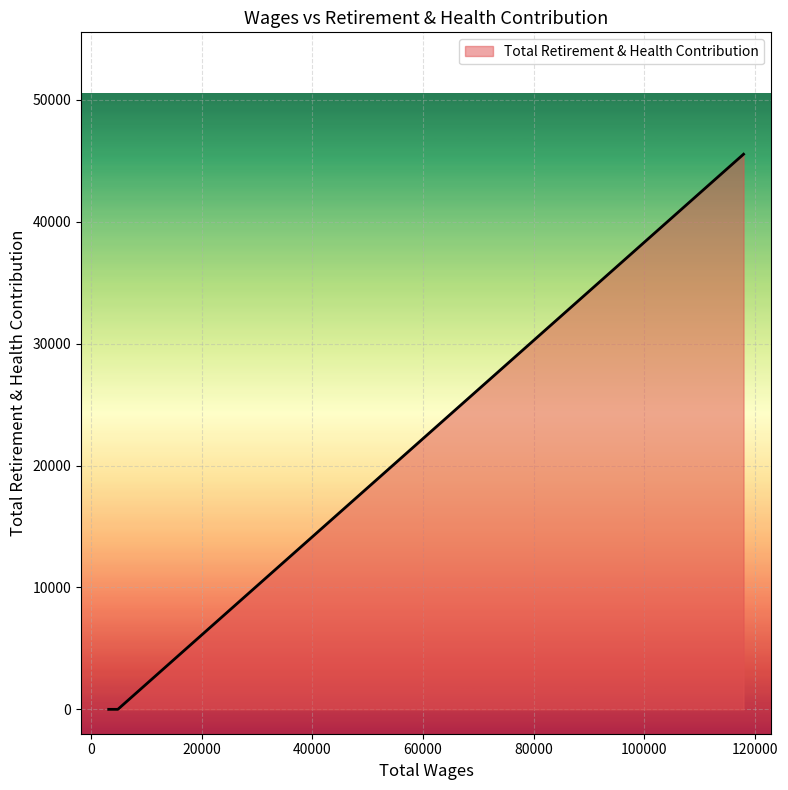

Which label corresponds to the largest value in the chart?

117909.0